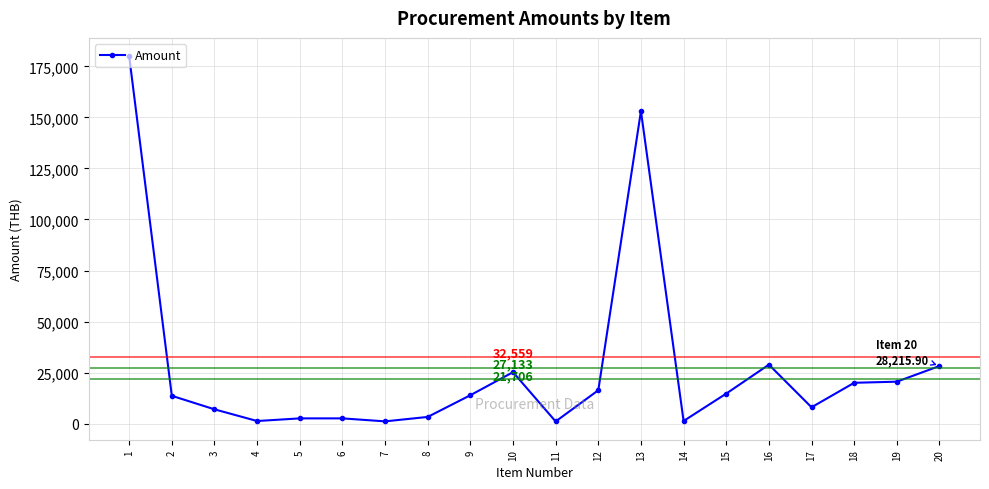

Which has a higher value, 7 or 13?

13